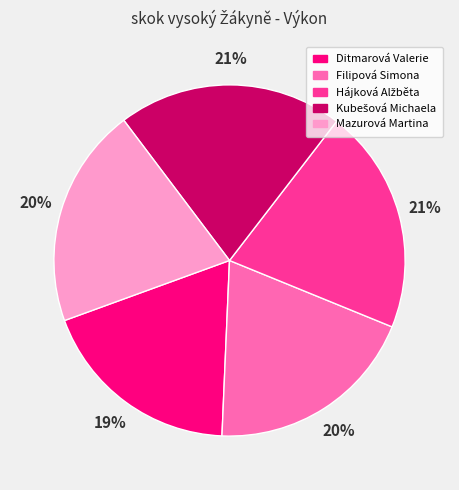

To the nearest percent, what portion does Ditmarová Valerie represent?

19%